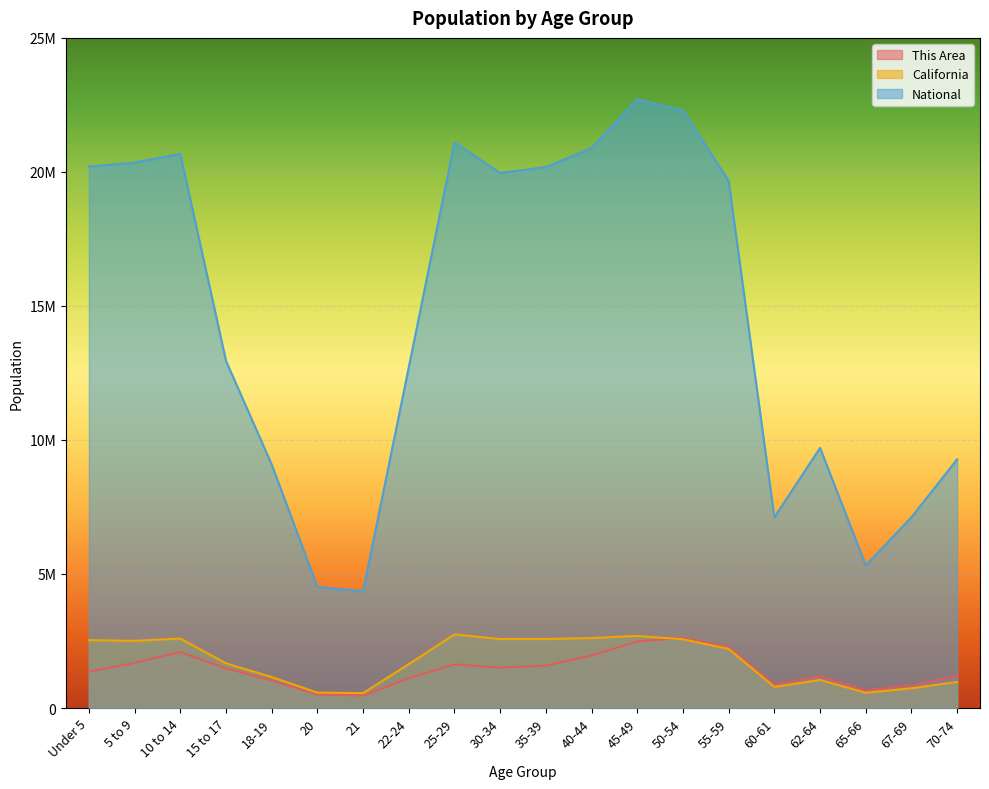

Count the number of categories in the chart.

20